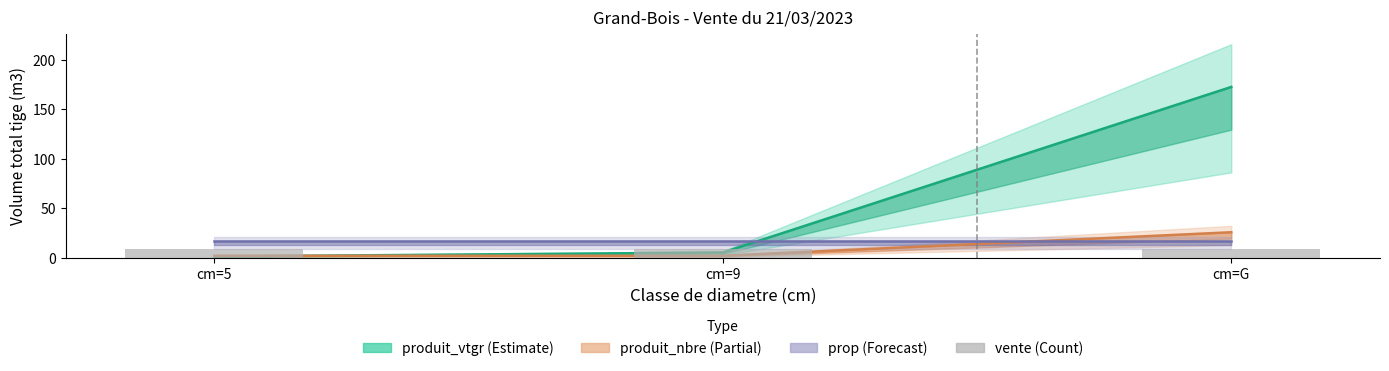

Which series has the largest total across all categories?

produit_vtgr